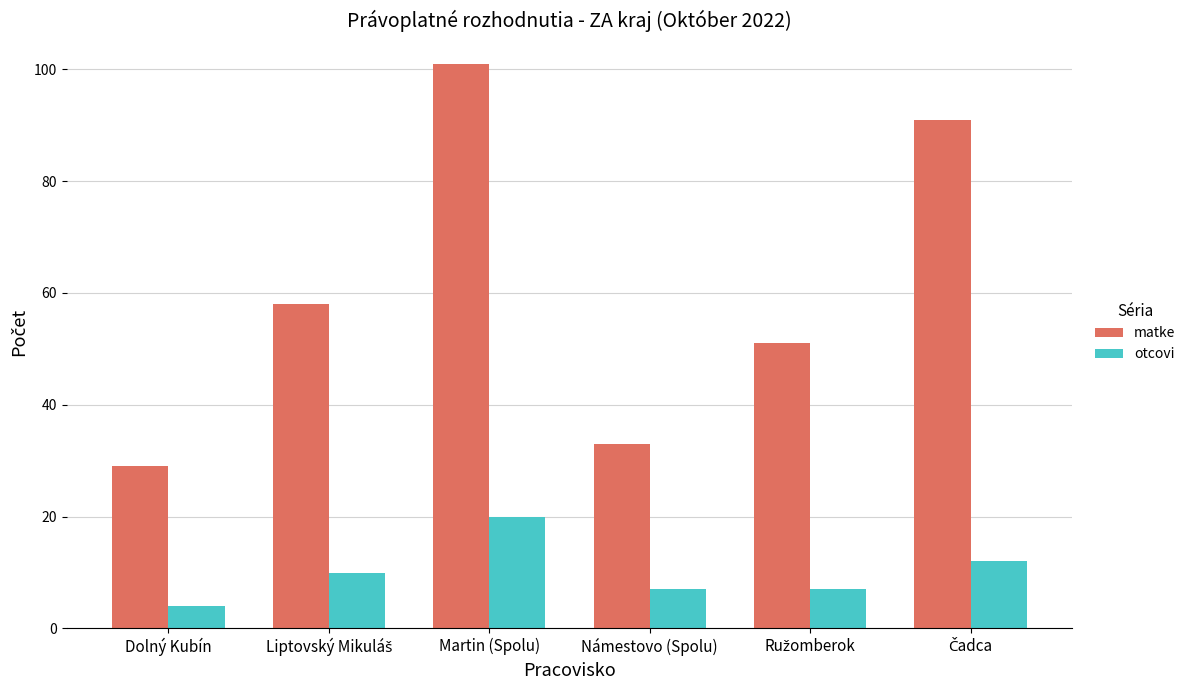

What is the highest value of the otcovi series?

20